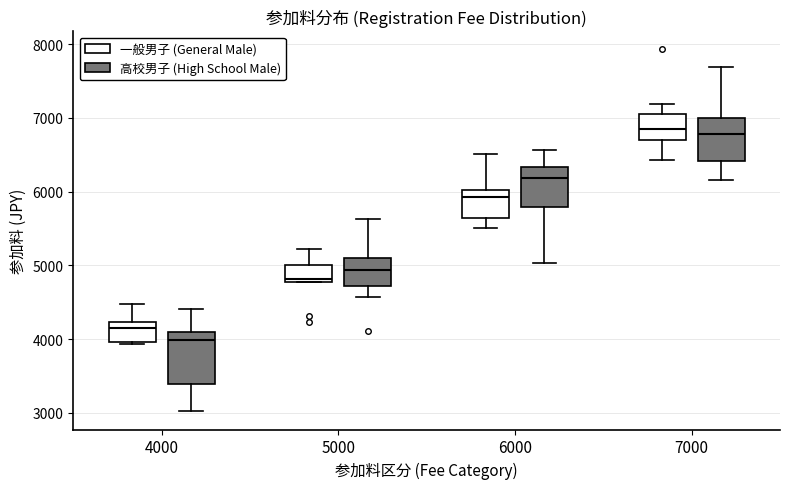

Reading left to right, transcribe this box plot: for each box, give where its median line is, the range the box spans, and where its two whiskers end, as read against the y-axis. The values are not printed on the chart, so give them approximately, as read against the axis.

4000 (一般男子 (General Male)): median 4100, box 4000 to 4200, whiskers 3900 to 4500
4000 (高校男子 (High School Male)): median 4000, box 3400 to 4100, whiskers 3000 to 4400
5000 (一般男子 (General Male)): median 4800 (just above the box's lower edge), box 4800 to 5000, whiskers 4800 to 5200
5000 (高校男子 (High School Male)): median 4900, box 4700 to 5100, whiskers 4600 to 5600
6000 (一般男子 (General Male)): median 5900, box 5600 to 6000, whiskers 5500 to 6500
6000 (高校男子 (High School Male)): median 6200, box 5800 to 6300, whiskers 5000 to 6600
7000 (一般男子 (General Male)): median 6900, box 6700 to 7100, whiskers 6400 to 7200
7000 (高校男子 (High School Male)): median 6800, box 6400 to 7000, whiskers 6200 to 7700